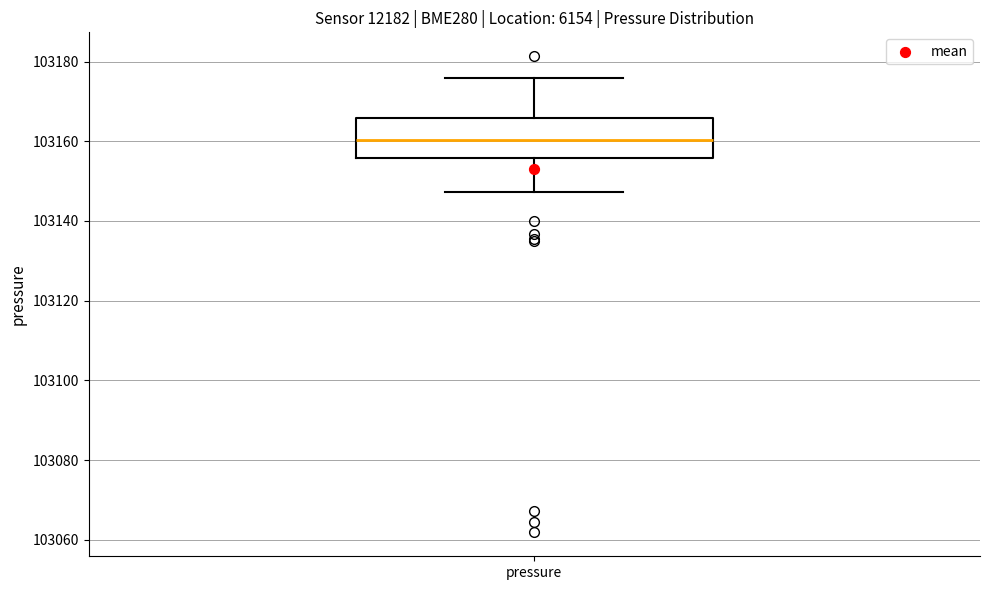

Where is the upper edge of the box for pressure on the y-axis? The values are not printed on the chart, so give them approximately, as read against the axis.

103166